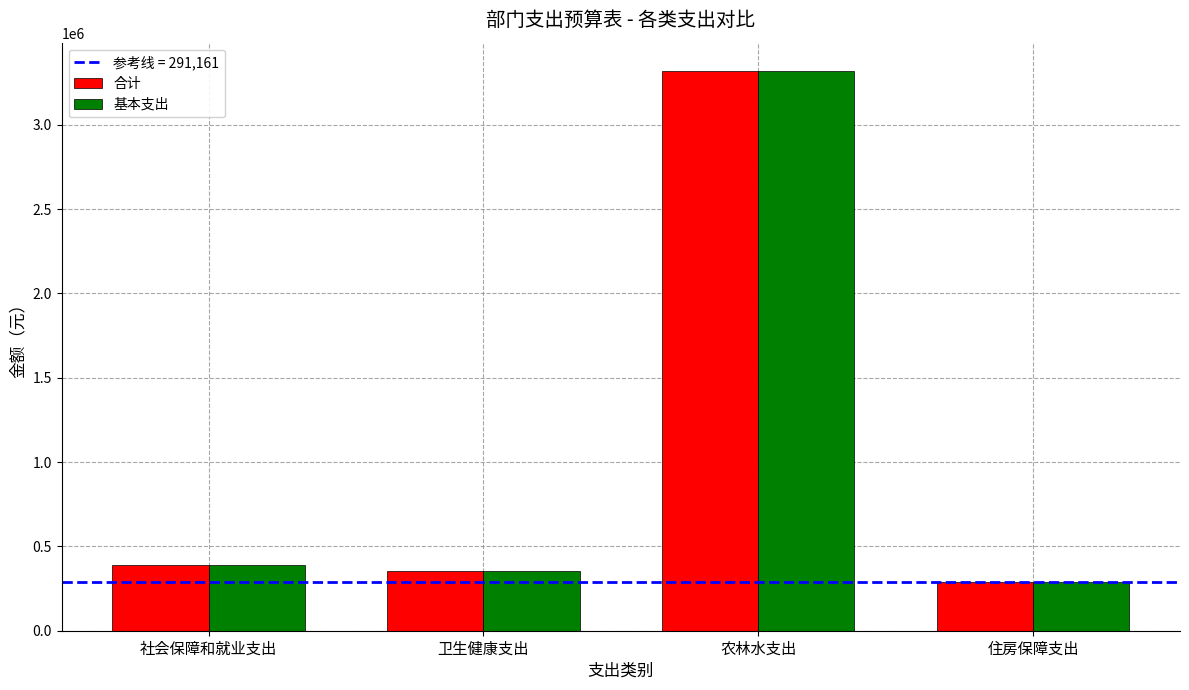

Reading left to right, transcribe all the data shown in this chart.

合计: 388214.4	352033.9	3320106.8	291160.8
基本支出: 388214.4	352033.9	3320106.8	291160.8